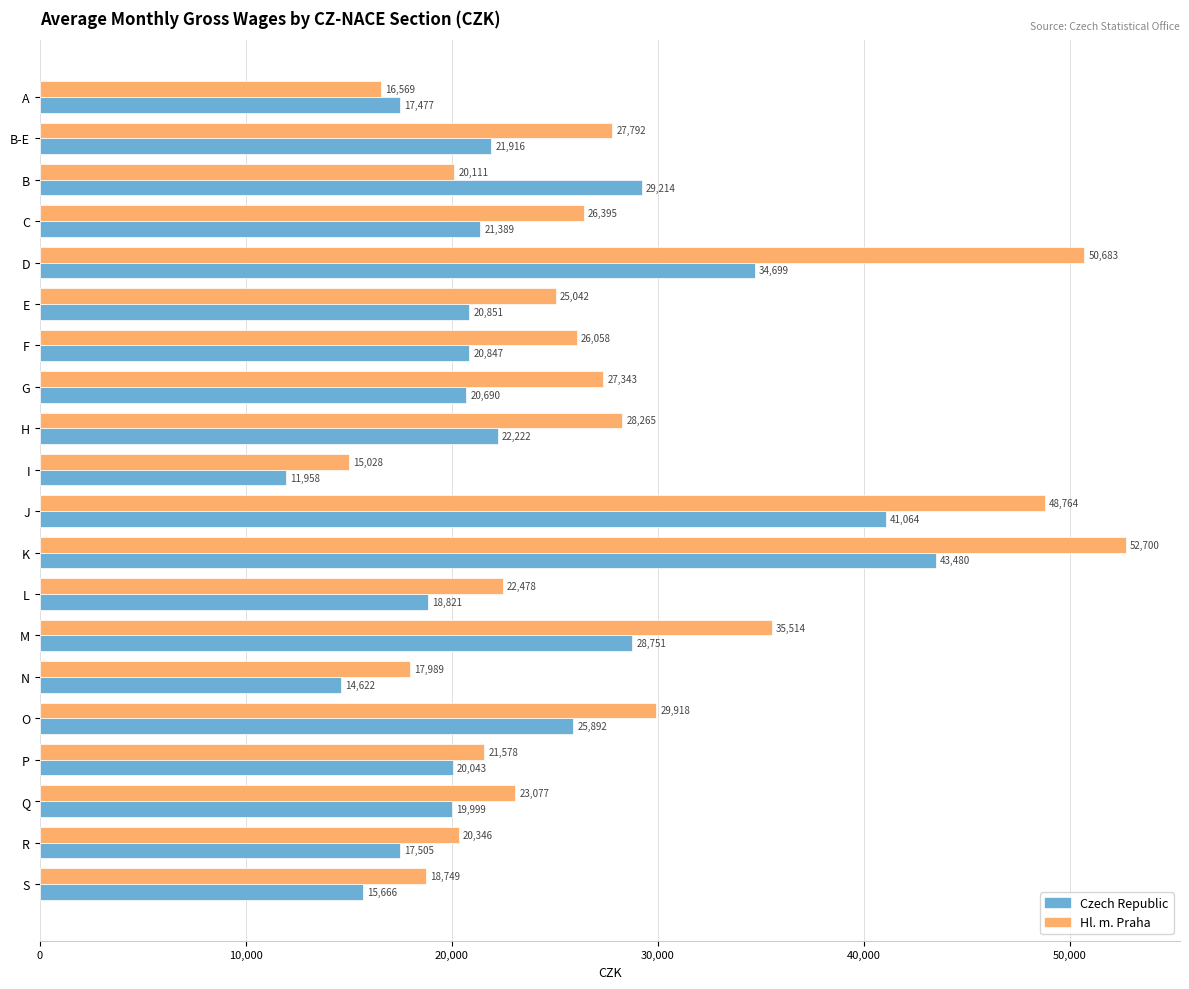

Rank the series by their maximum value, from lowest to highest.

Czech Republic, Hl. m. Praha